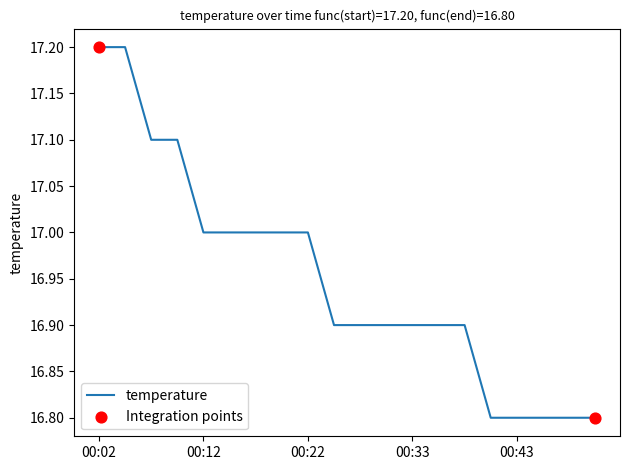

What is the difference between the maximum and minimum values?

0.4